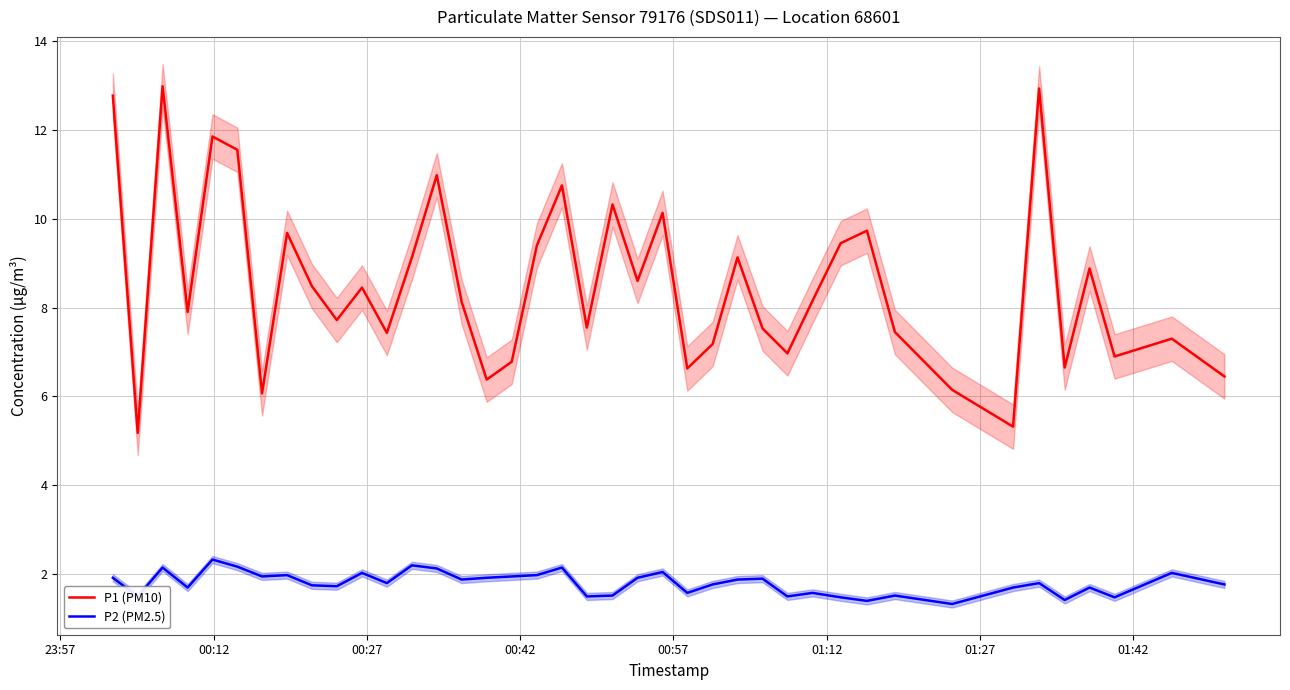

True or false: P1 (PM10) and P2 (PM2.5) intersect in this chart.

False